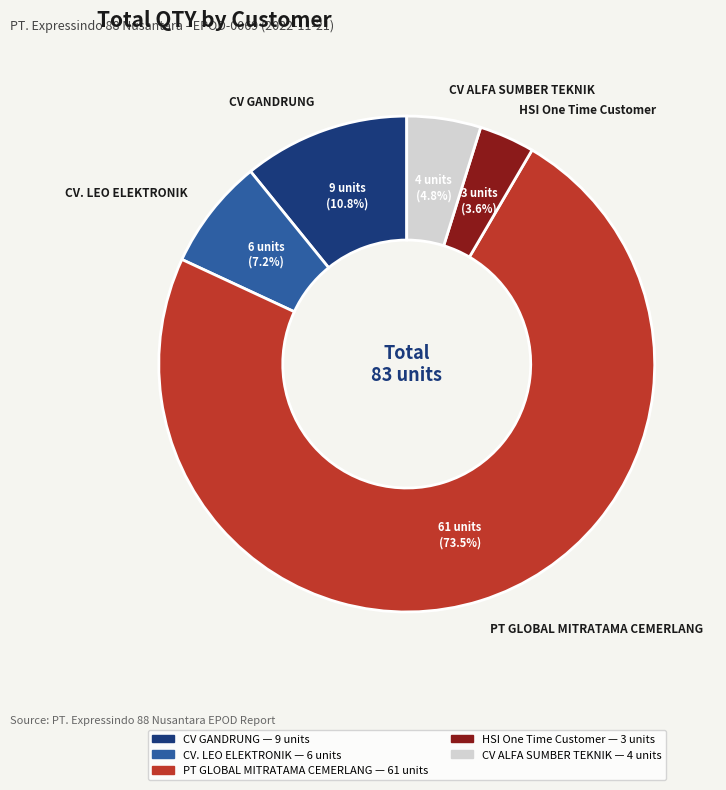

Combined, do CV ALFA SUMBER TEKNIK and HSI One Time Customer account for over 50%?

No